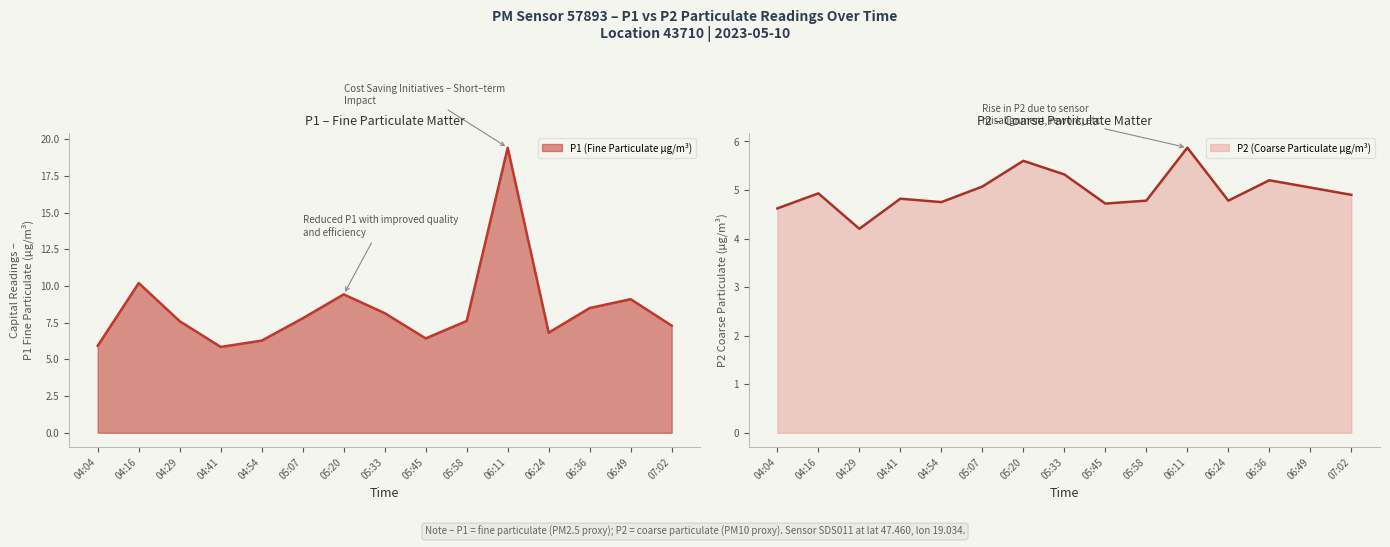

True or false: P1 has more than 2 points higher than both neighbors.

True